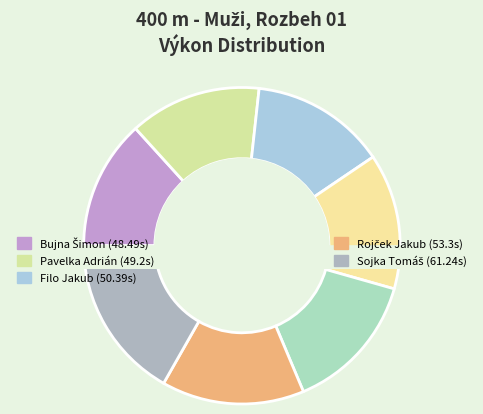

What is the smallest slice in the pie chart?

Bujna Šimon